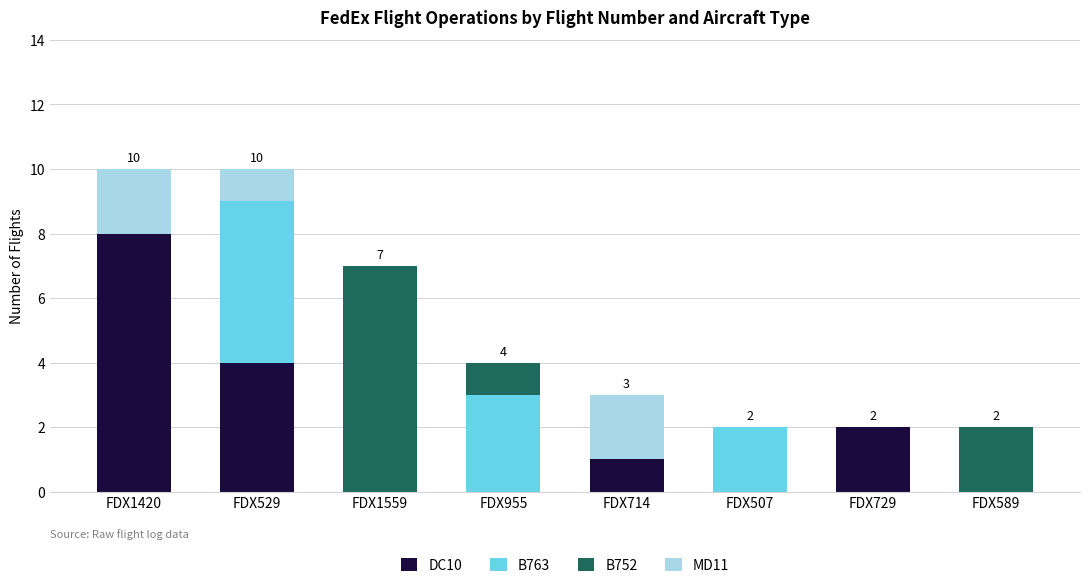

What is the sum of the DC10 values at FDX529 and FDX507?

4